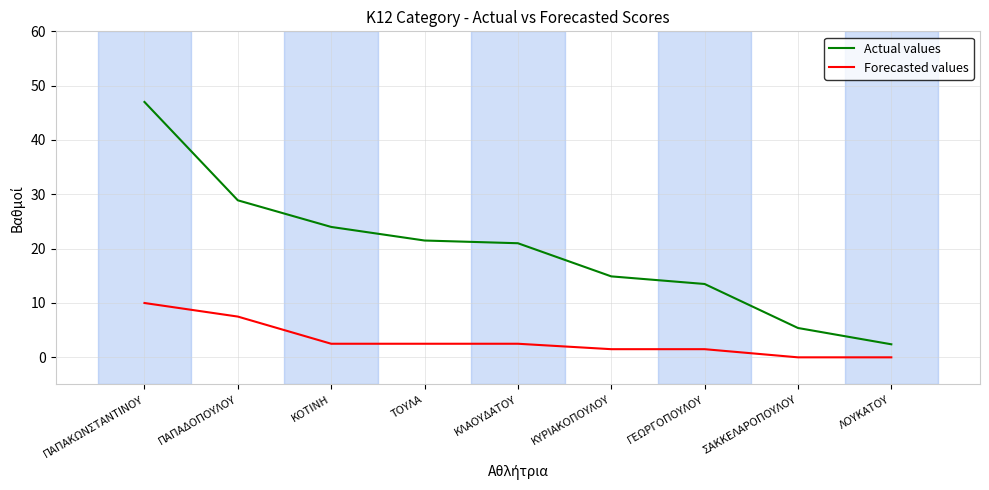

Reading left to right, list all the values displayed in this chart.

Actual values: ΠΑΠΑΚΩΝΣΤΑΝΤΙΝΟΥ=47.0	ΠΑΠΑΔΟΠΟΥΛΟΥ=28.9	ΚΟΤΙΝΗ=24.0	ΤΟΥΛΑ=21.5	ΚΛΑΟΥΔΑΤΟΥ=21.0	ΚΥΡΙΑΚΟΠΟΥΛΟΥ=14.9	ΓΕΩΡΓΟΠΟΥΛΟΥ=13.5	ΣΑΚΚΕΛΑΡΟΠΟΥΛΟΥ=5.4	ΛΟΥΚΑΤΟΥ=2.4
Forecasted values: ΠΑΠΑΚΩΝΣΤΑΝΤΙΝΟΥ=10.0	ΠΑΠΑΔΟΠΟΥΛΟΥ=7.5	ΚΟΤΙΝΗ=2.5	ΤΟΥΛΑ=2.5	ΚΛΑΟΥΔΑΤΟΥ=2.5	ΚΥΡΙΑΚΟΠΟΥΛΟΥ=1.5	ΓΕΩΡΓΟΠΟΥΛΟΥ=1.5	ΣΑΚΚΕΛΑΡΟΠΟΥΛΟΥ=0.0	ΛΟΥΚΑΤΟΥ=0.0